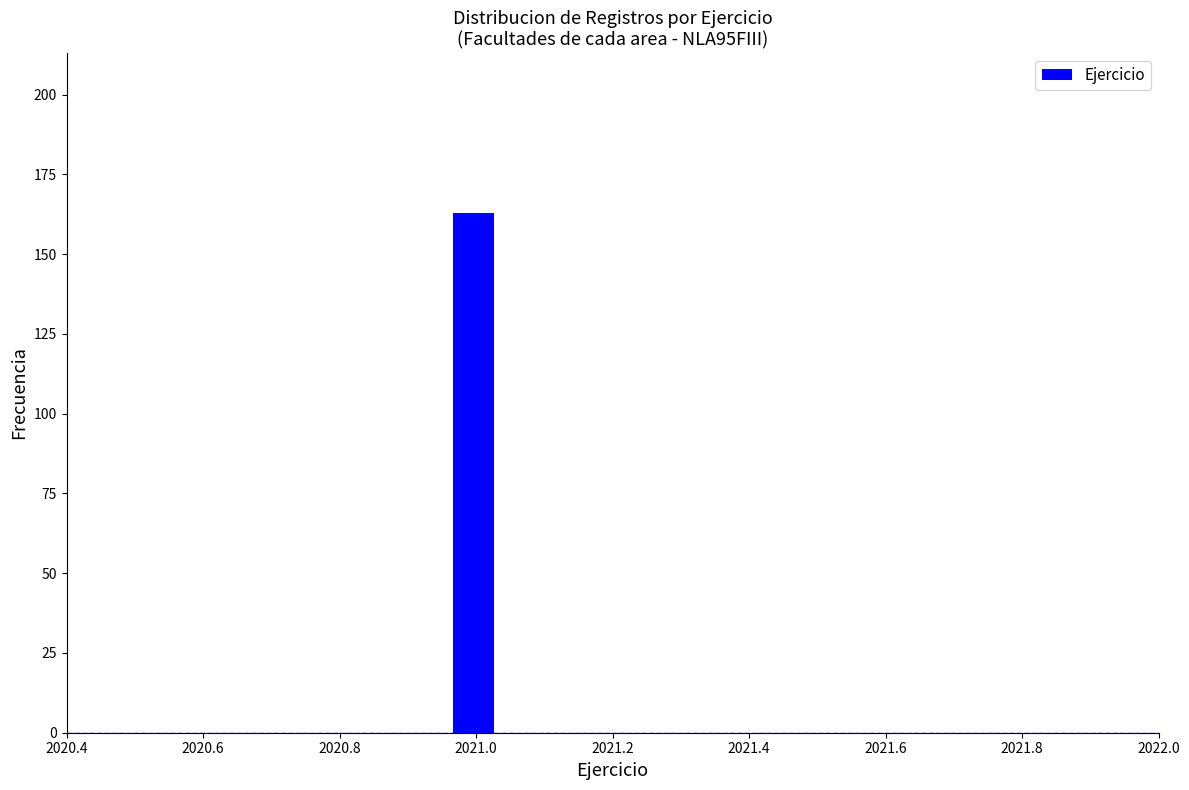

Read against the x-axis, roughly where is the centre of the tallest bar?

2021.00